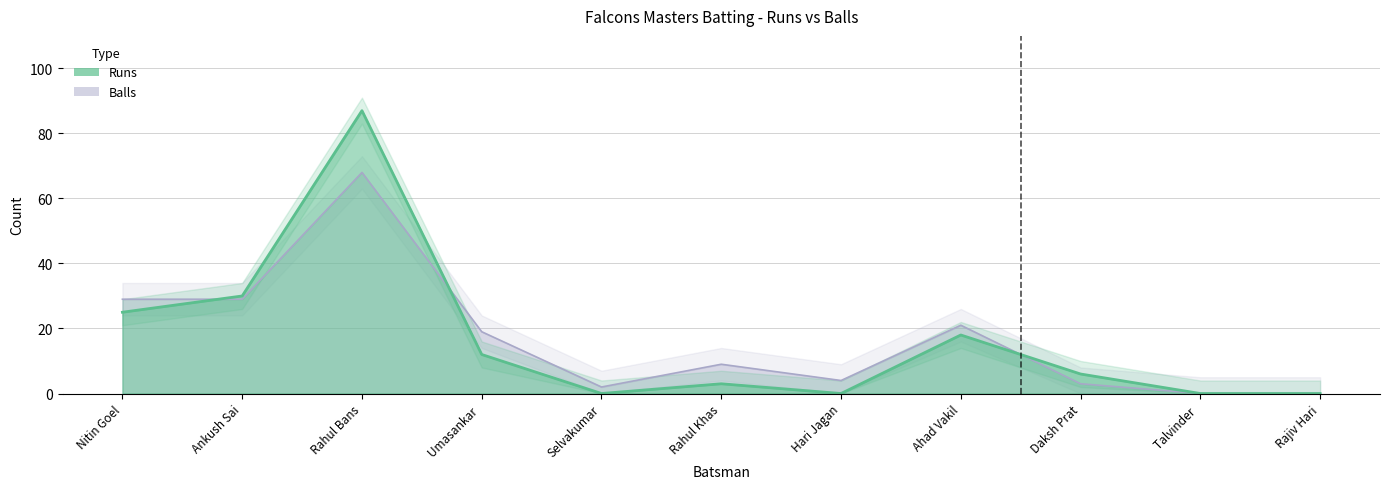

What position from the right is Rahul Bans?

9